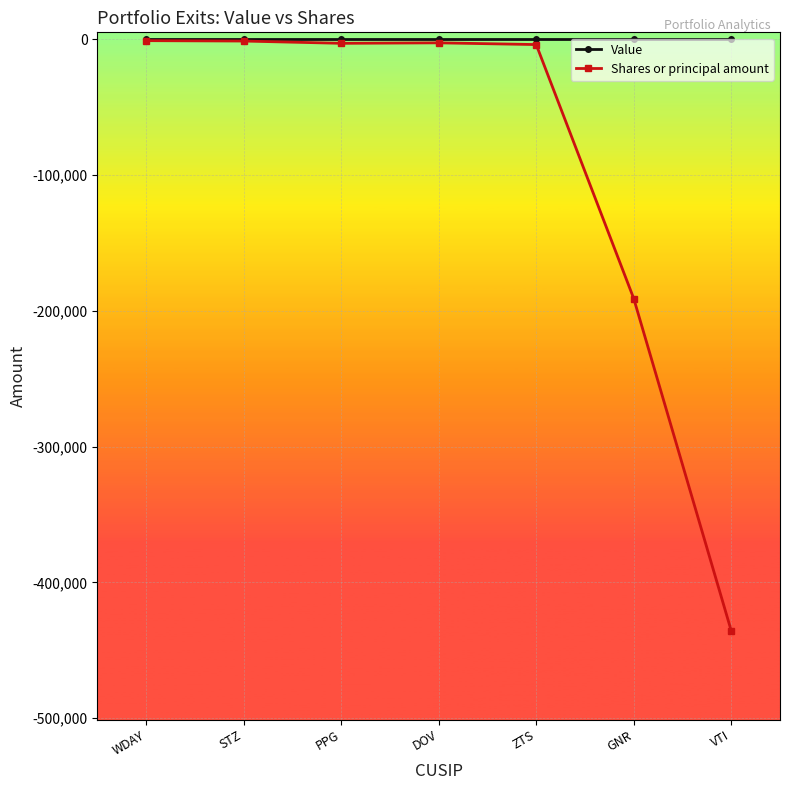

The Value series shows 0 at STZ. True or false?

True